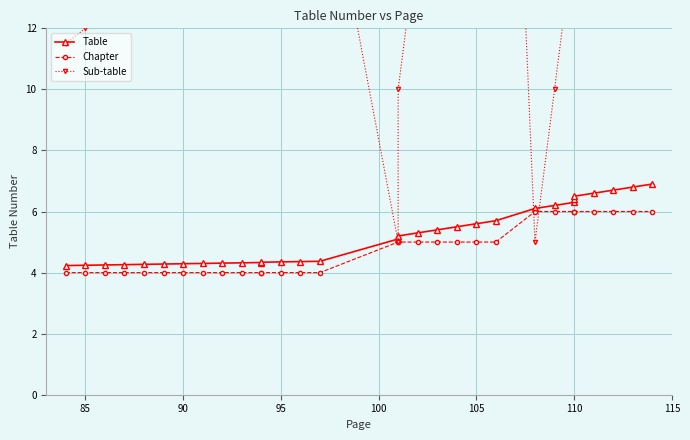

True or false: Sub-table has a value of 31.8 at 14.

False